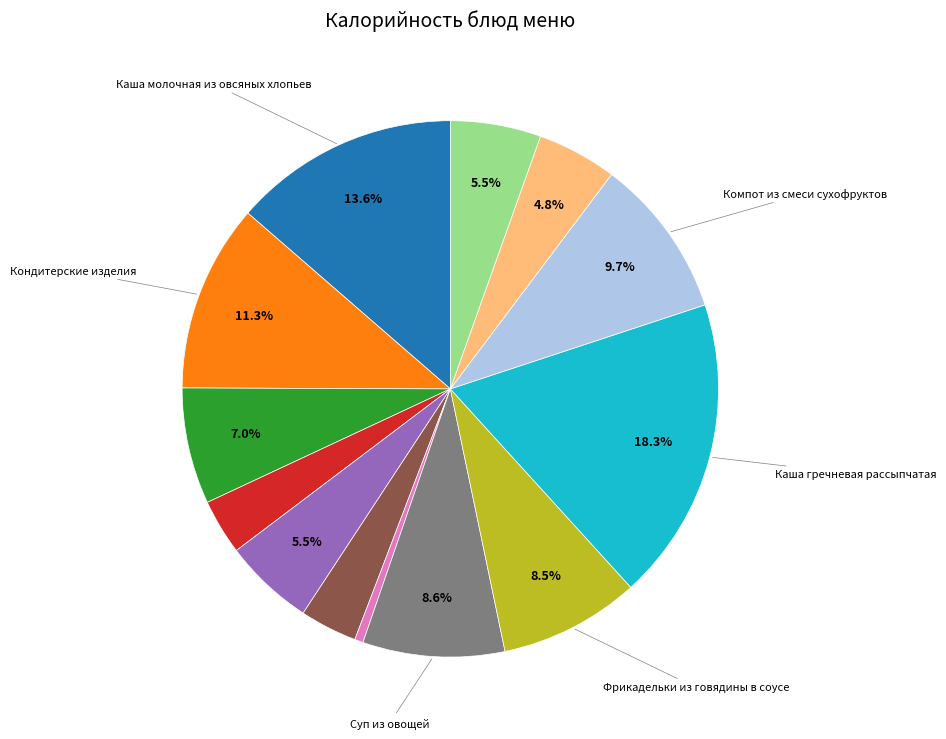

To the nearest percent, what is the average slice percentage?

8%